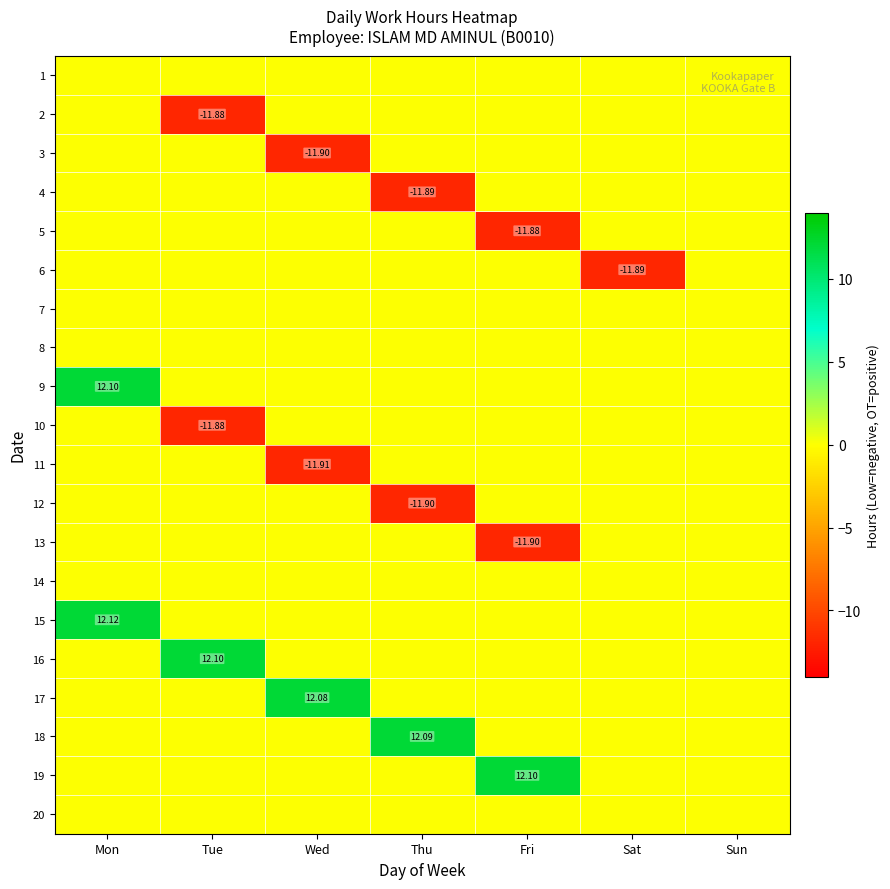

How many distinct data groups are displayed?

20